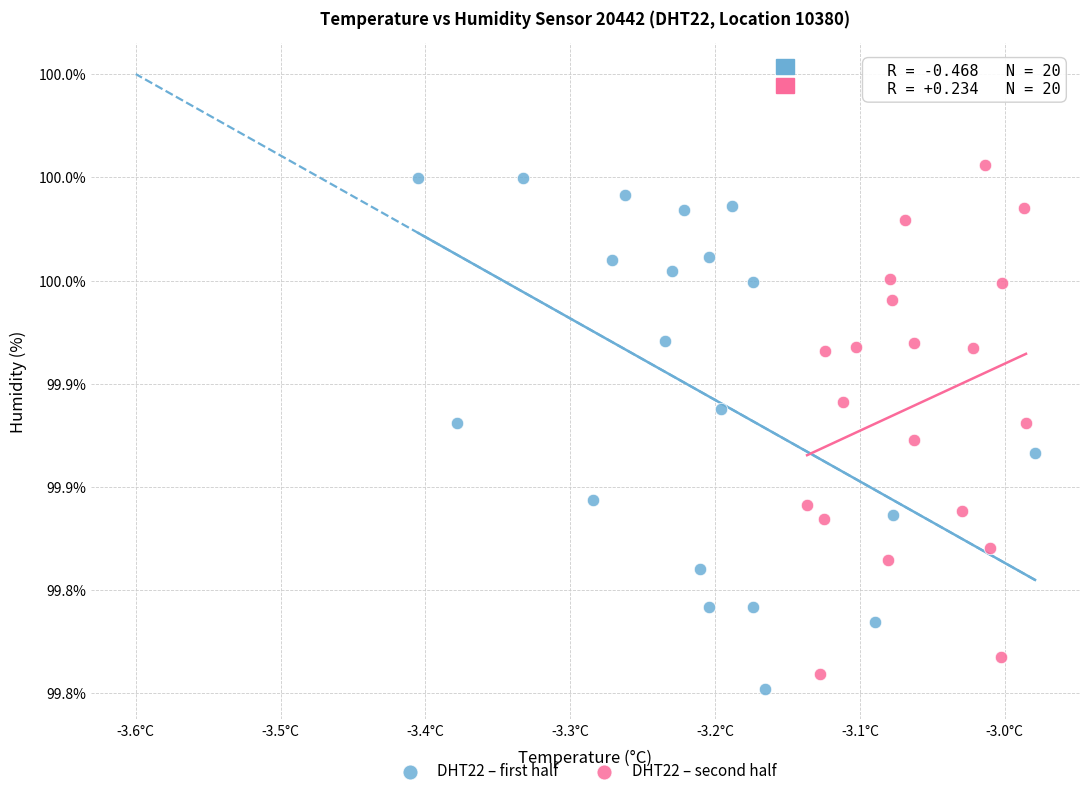

What are all the series names shown in the legend?

DHT22 – first half, DHT22 – second half